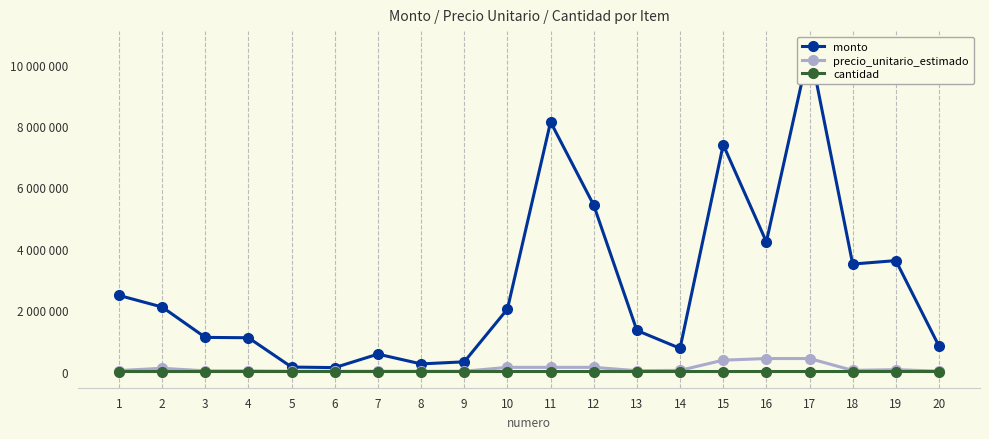

What is the difference between the maximum and minimum values in the precio_unitario_estimado series?

415417